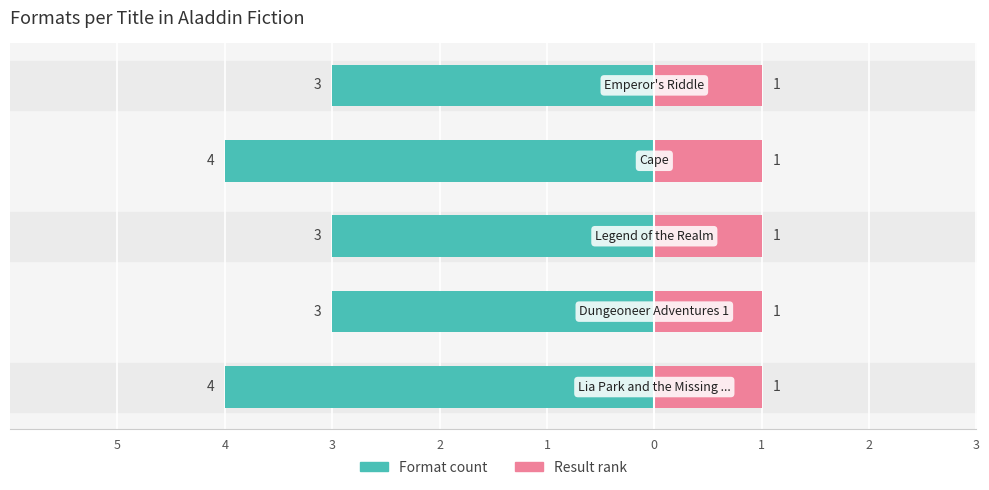

How many Format count values are between -4 and -3?

5